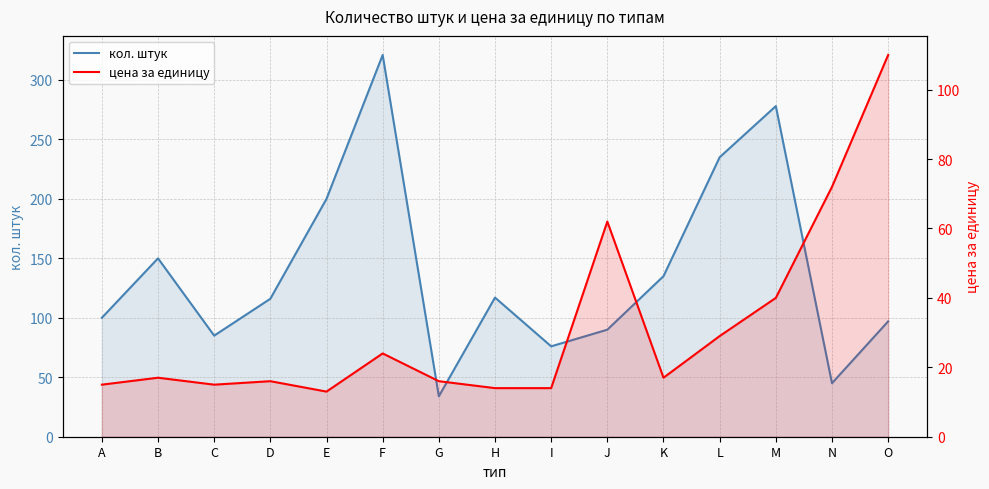

Rank the categories by цена за единицу value from highest to lowest.

O, N, J, M, L, F, B, K, D, G, A, C, H, I, E